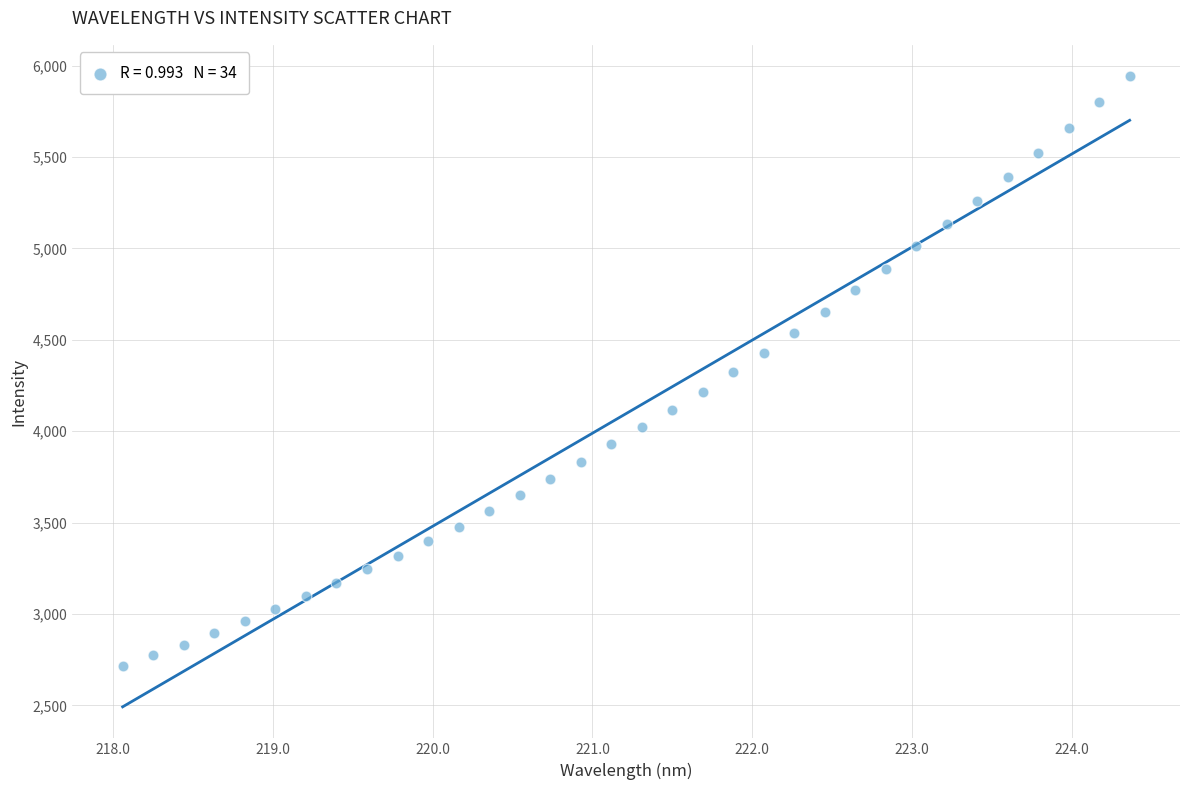

What is the range of Y values (max minus min)?

3225.3